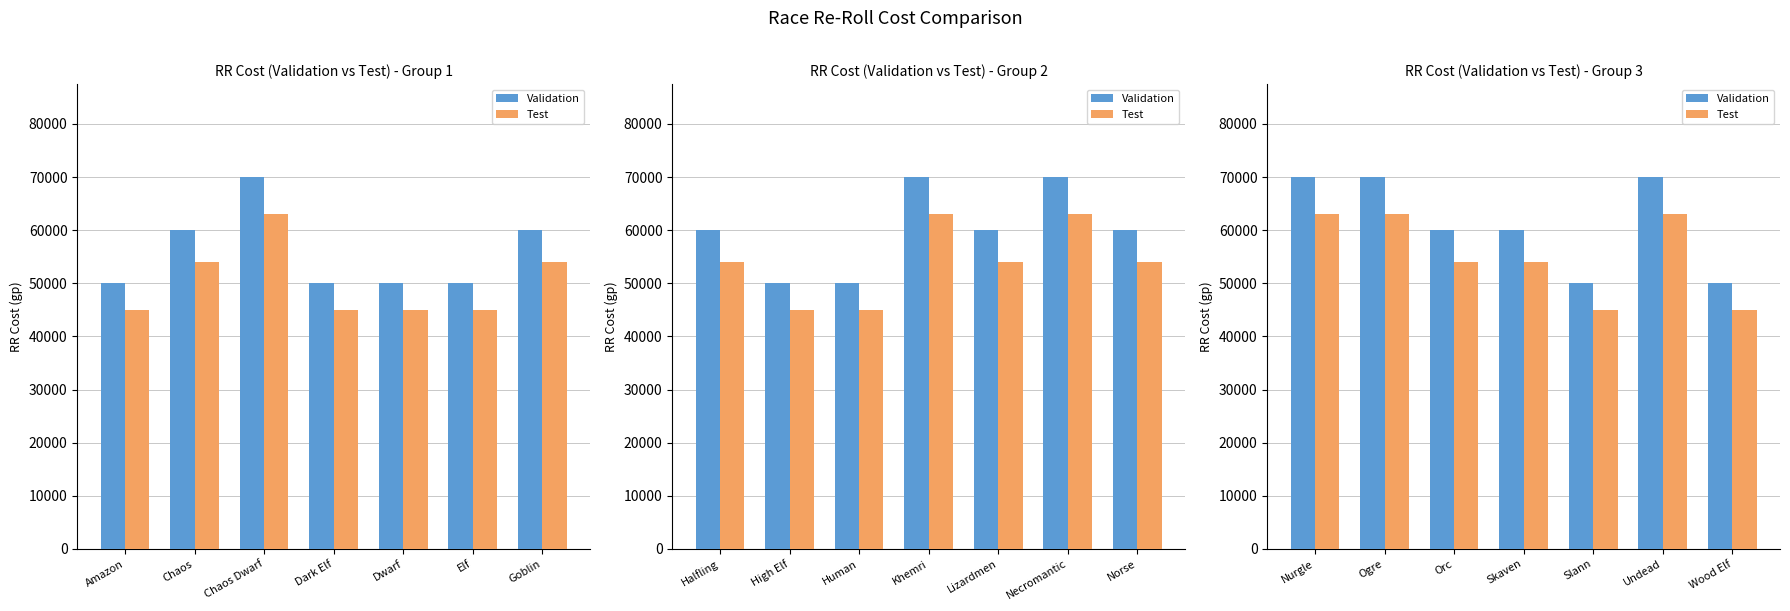

What is the lowest value of the Test series?

45000